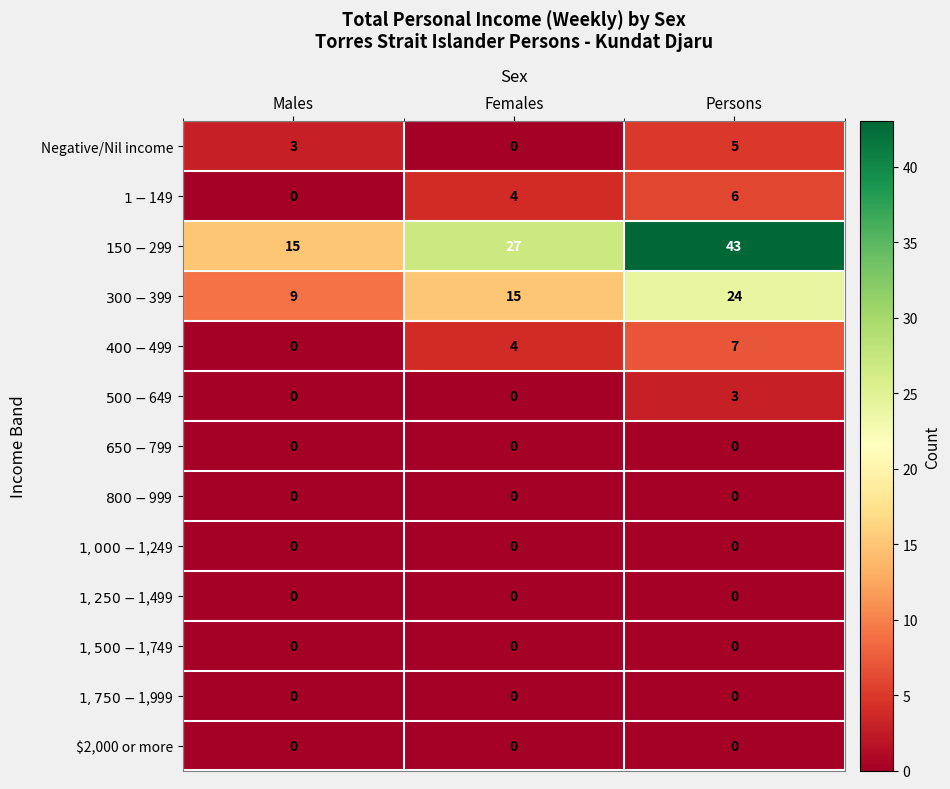

Which category has the highest value across all series?

Persons